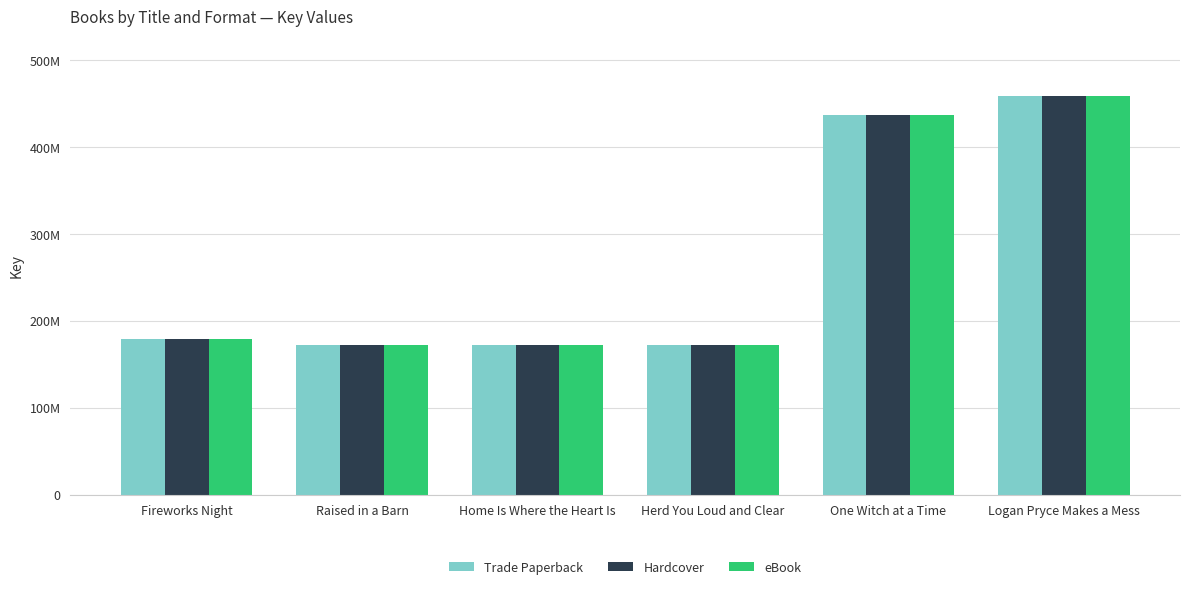

At which category does the chart reach its peak across all series?

Logan Pryce Makes a Mess